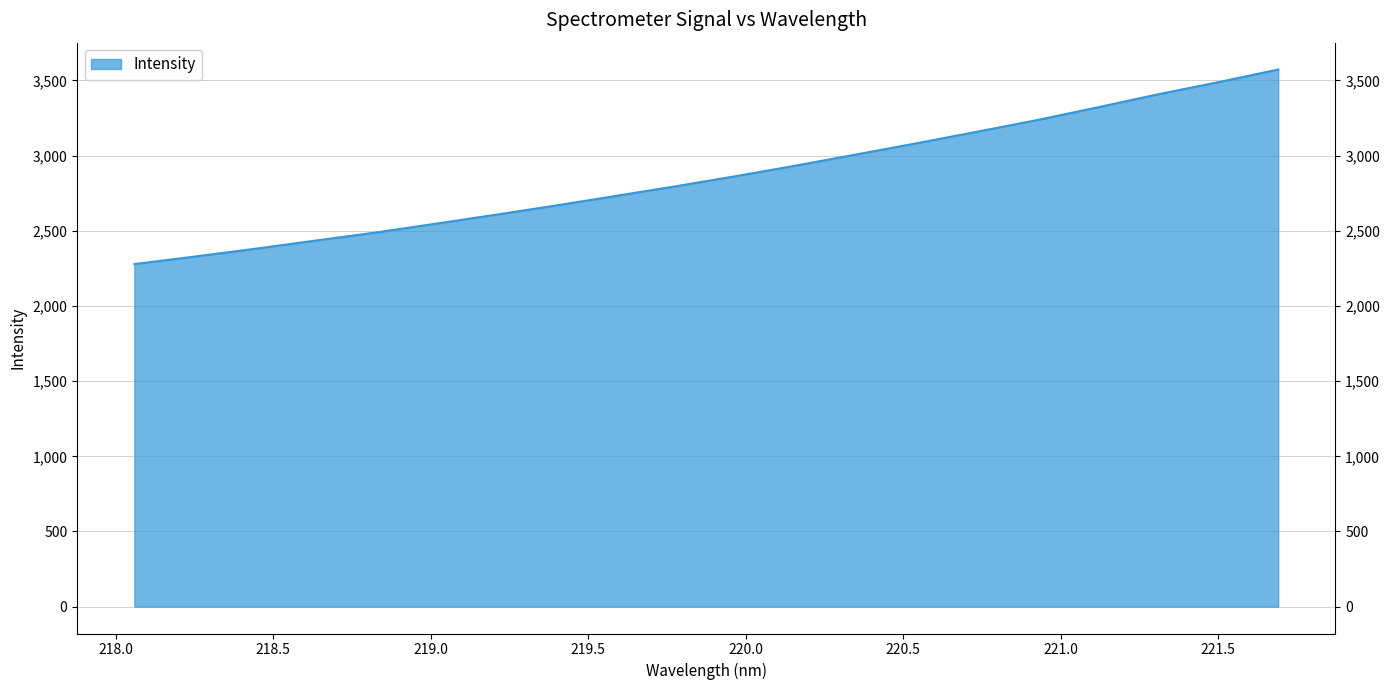

At which label does the data first exceed 2864?

219.9712